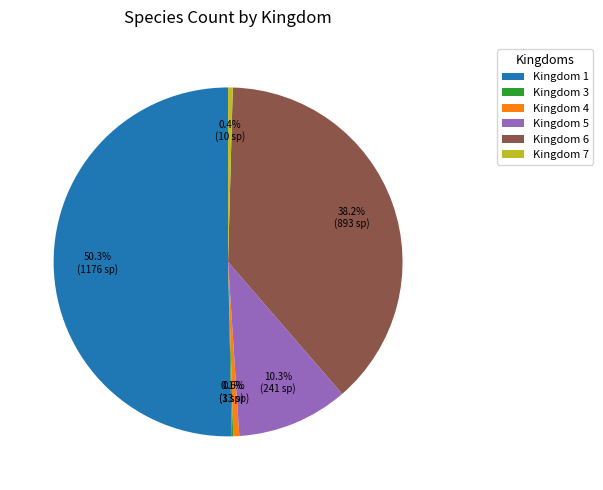

Which slice represents more than half of the pie?

Kingdom 1